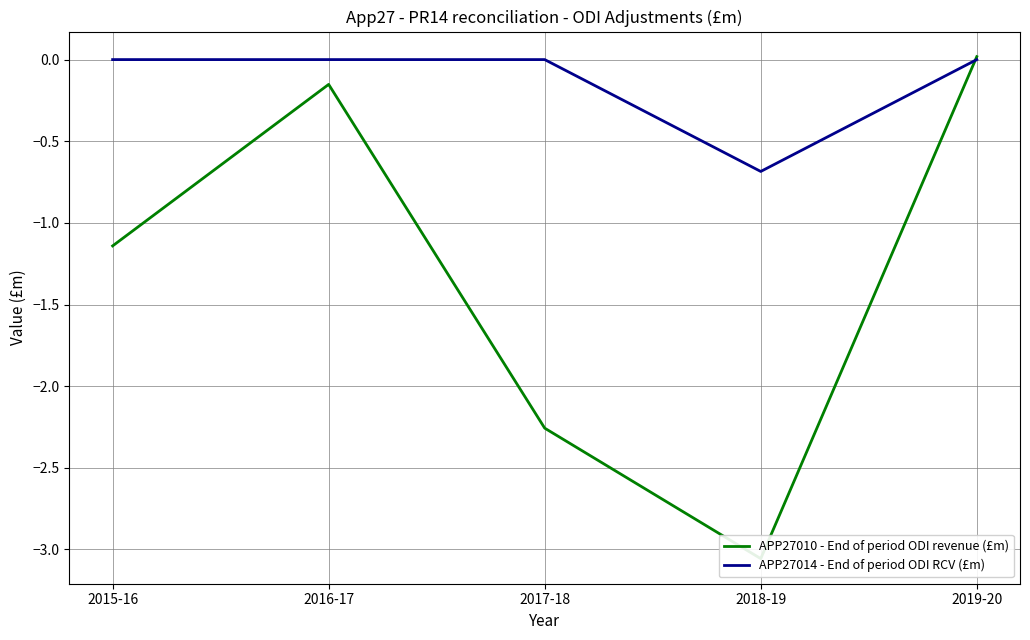

What is the label of the 3rd point from the left?

2017-18